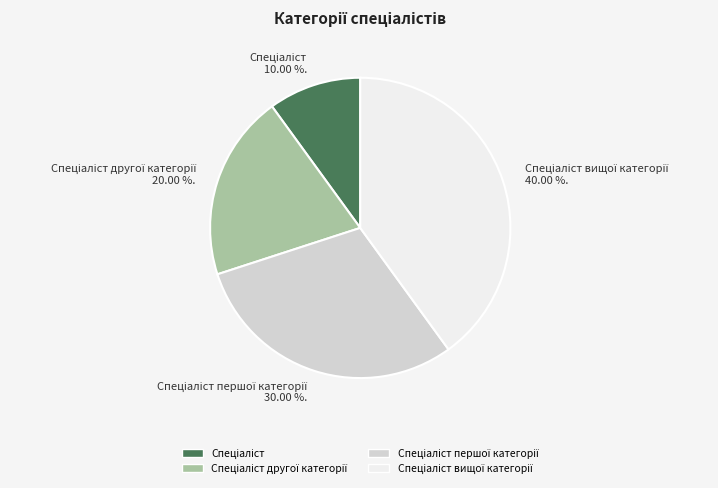

Does any single category account for the majority?

No